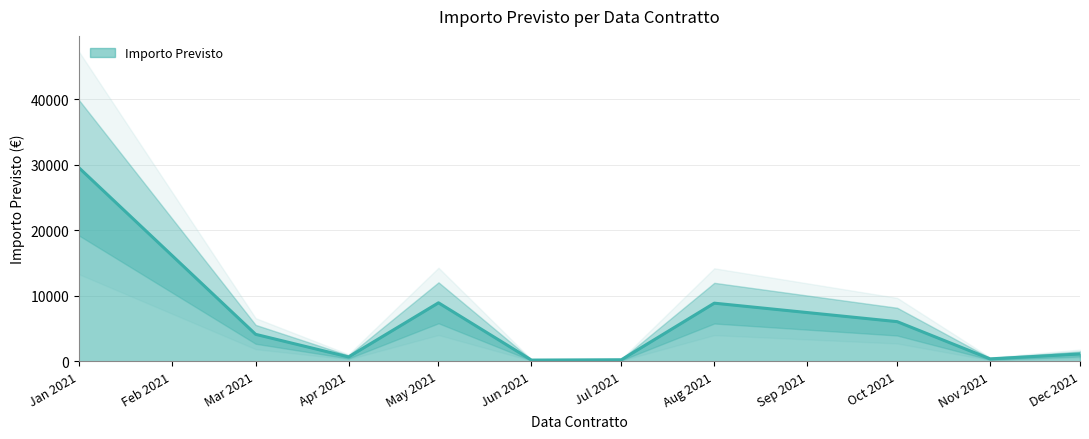

How many distinct data groups are displayed?

1